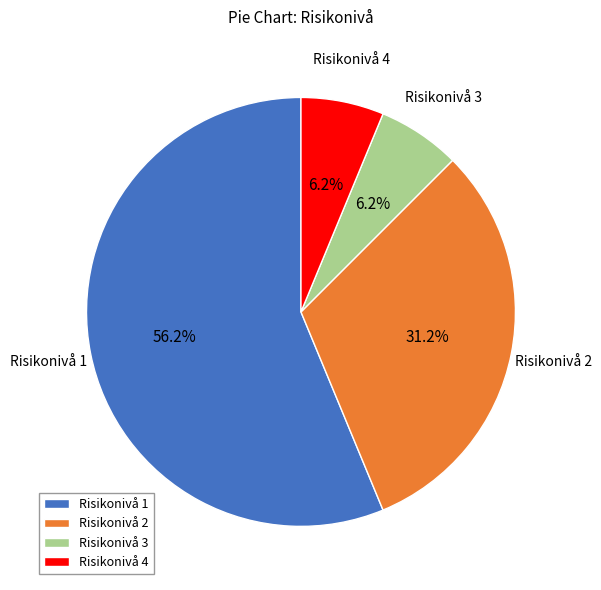

Does any single category account for the majority?

Yes